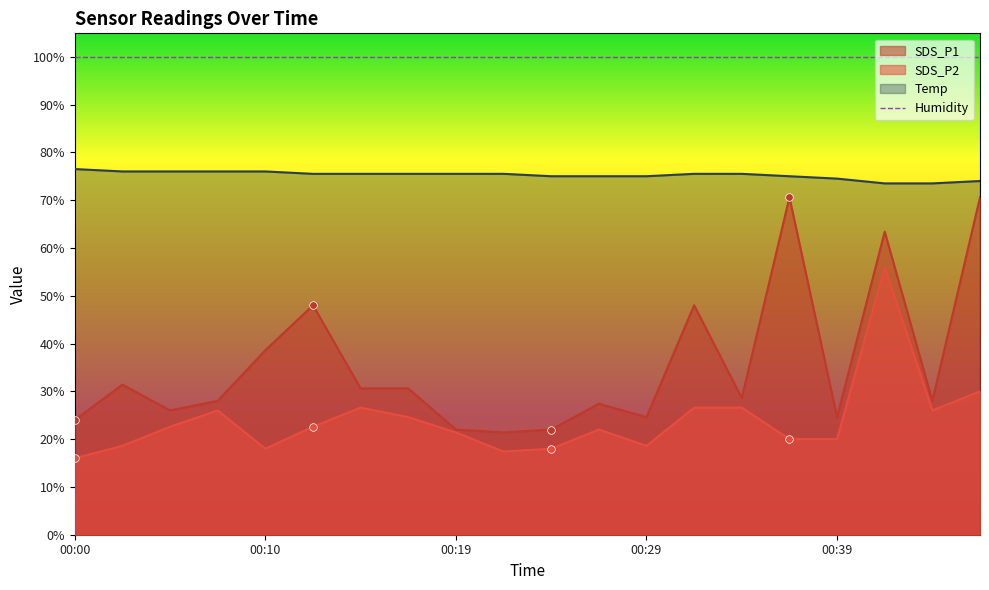

At which category is the sum across all series the highest?

00:42